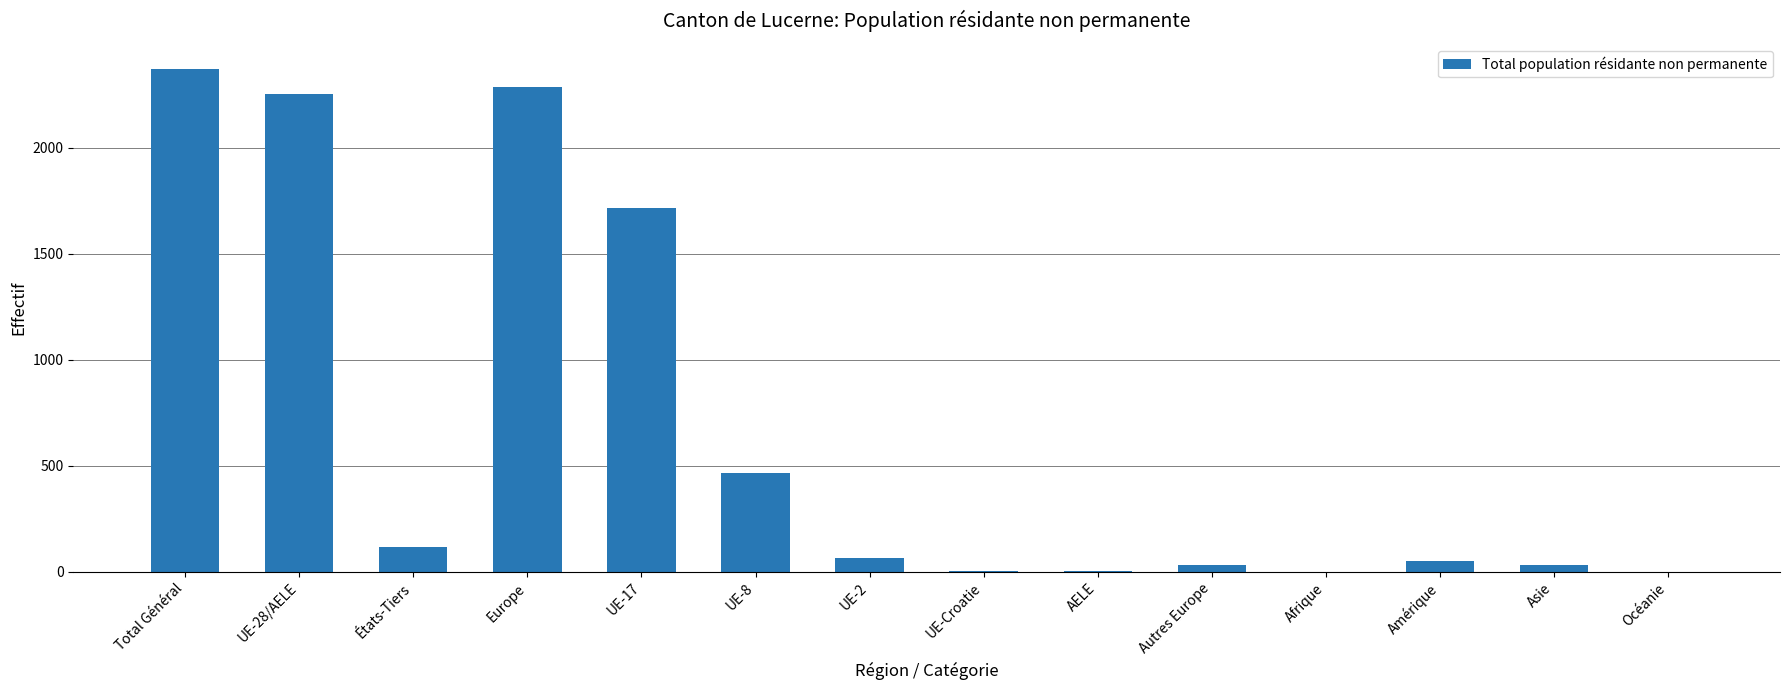

Count the number of data series in this chart.

1